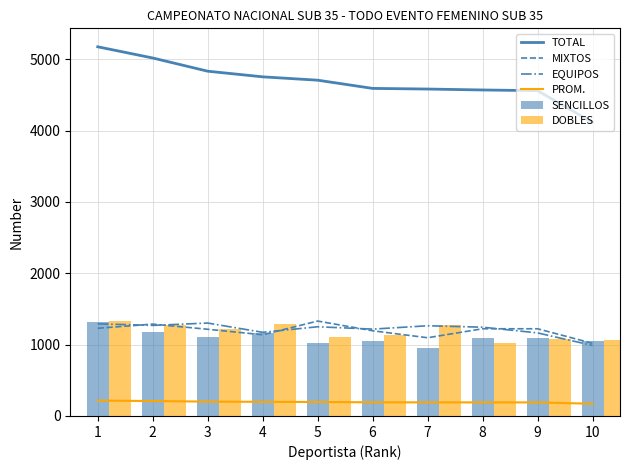

Which series has the largest range (max minus min)?

TOTAL